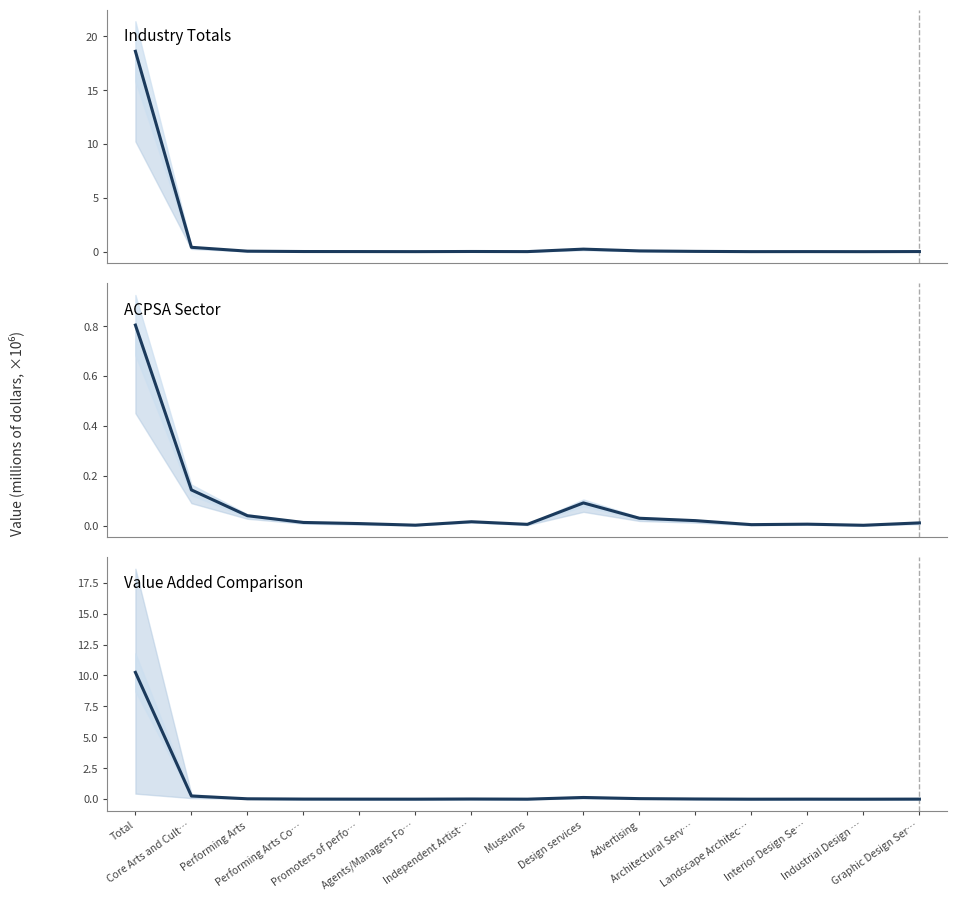

The Industry Output series shows 0.0 at Advertising. True or false?

False